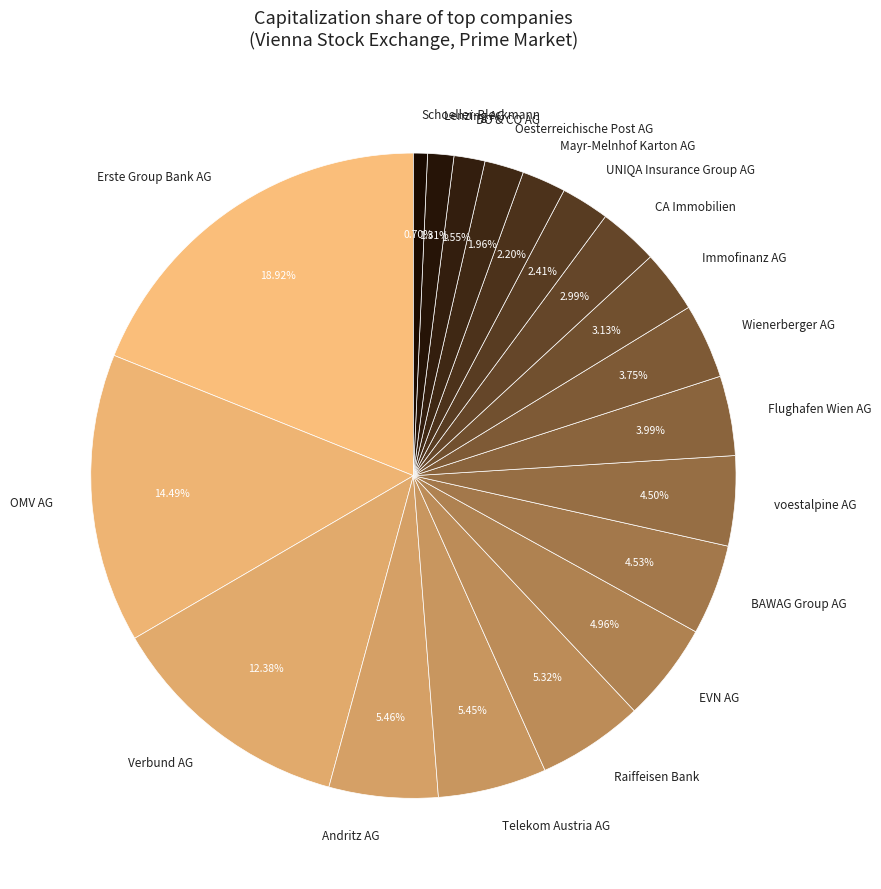

To the nearest percent, what is the combined percentage of Raiffeisen Bank and CA Immobilien?

8%